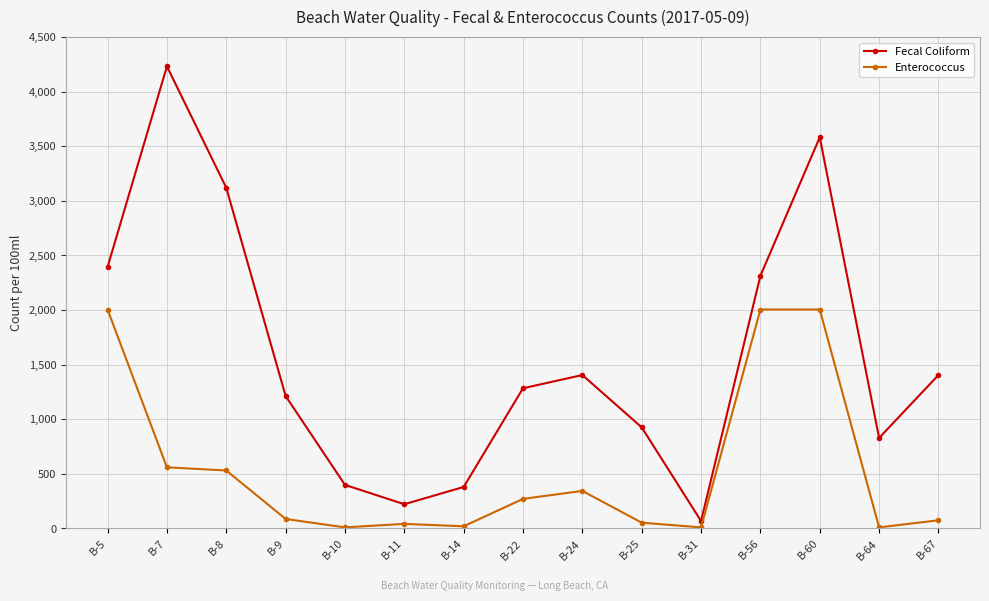

Is this an area chart (filled region under the line)?

No